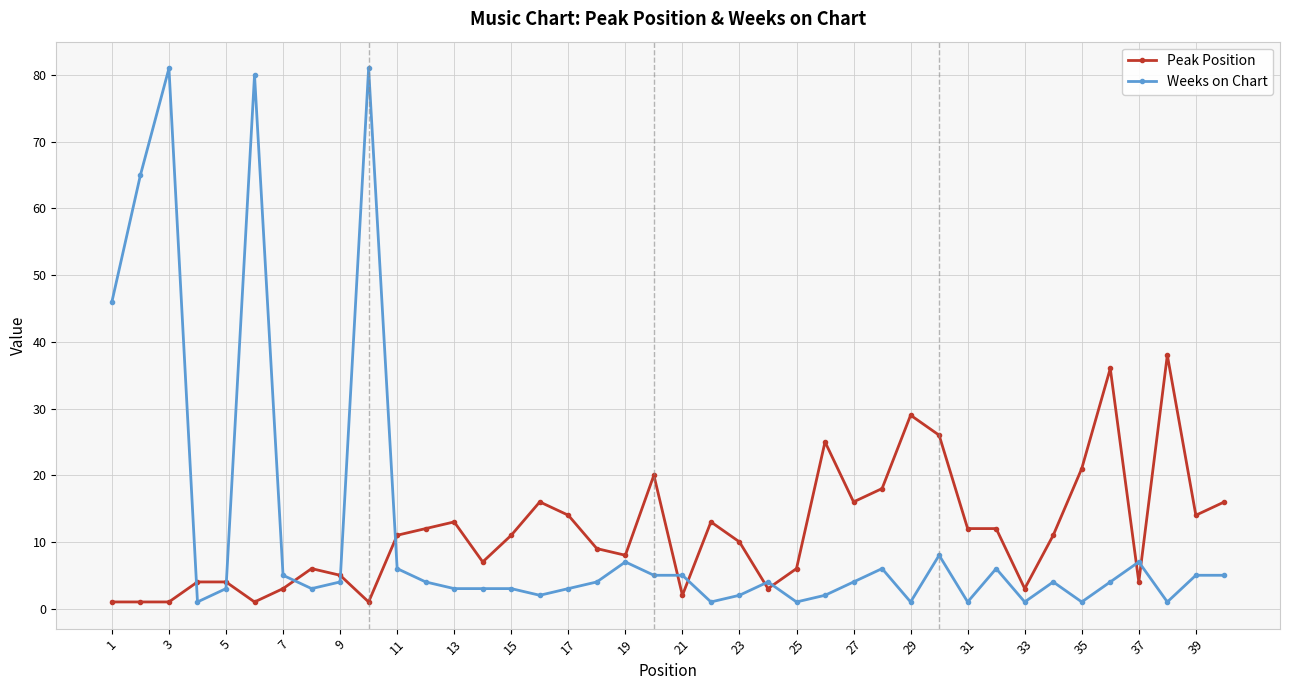

Does the chart display data point markers on the line(s)?

Yes